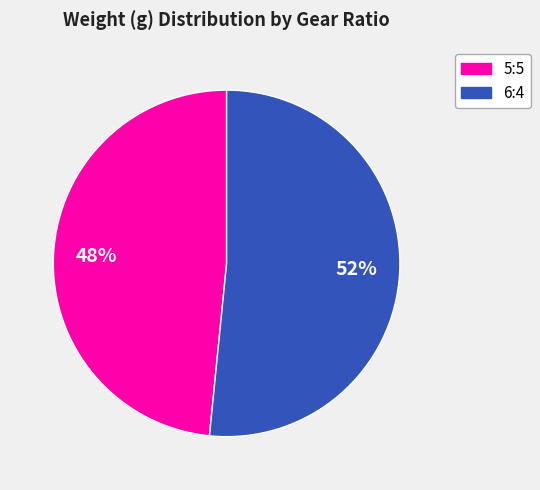

Does any single category account for the majority?

Yes